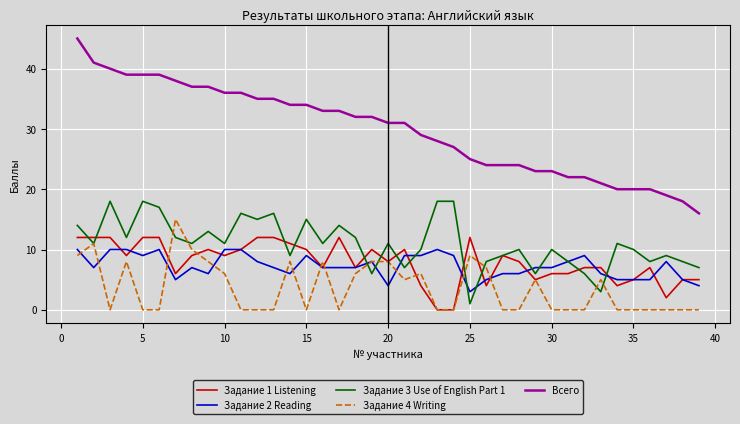

True or false: Всего and Задание 4 Writing intersect in this chart.

False